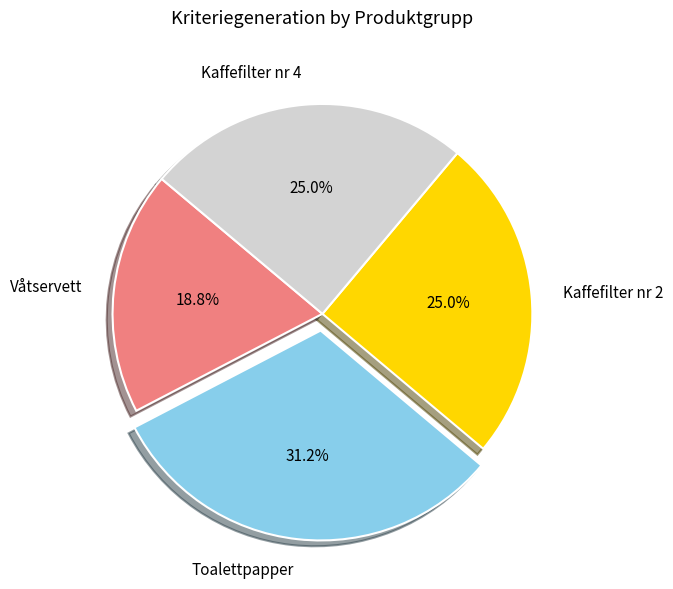

Approximately how many times larger is the value at Kaffefilter nr 4 compared to Våtservett?

1.3